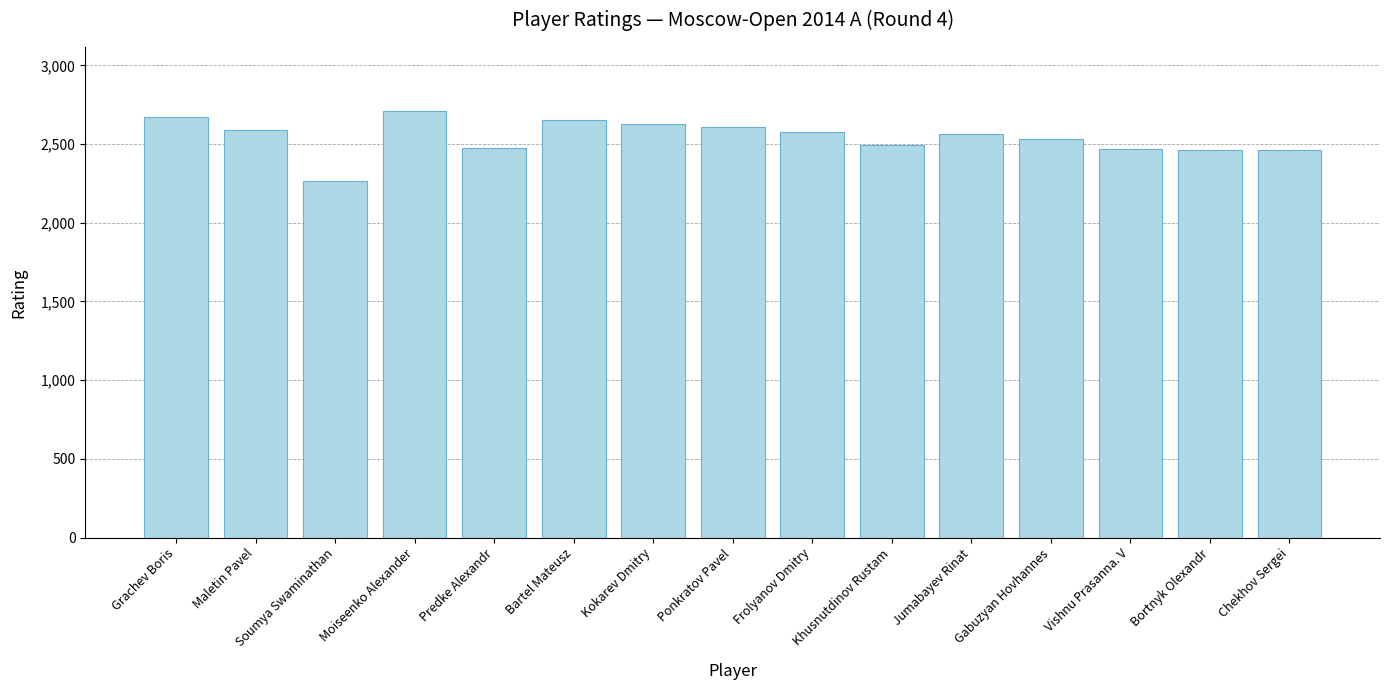

What is the label of the 10th bar from the right?

Bartel Mateusz